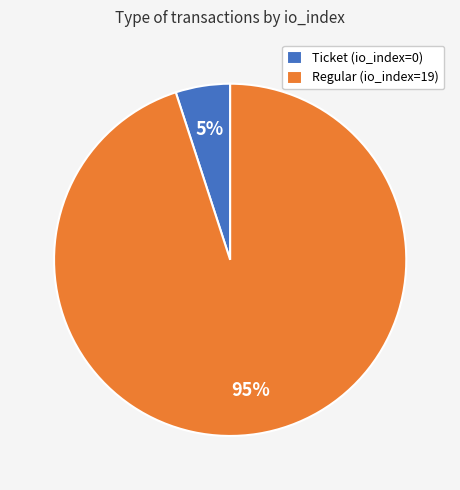

Is the sum of Ticket (io_index=0) and Regular (io_index=19) greater than half?

Yes